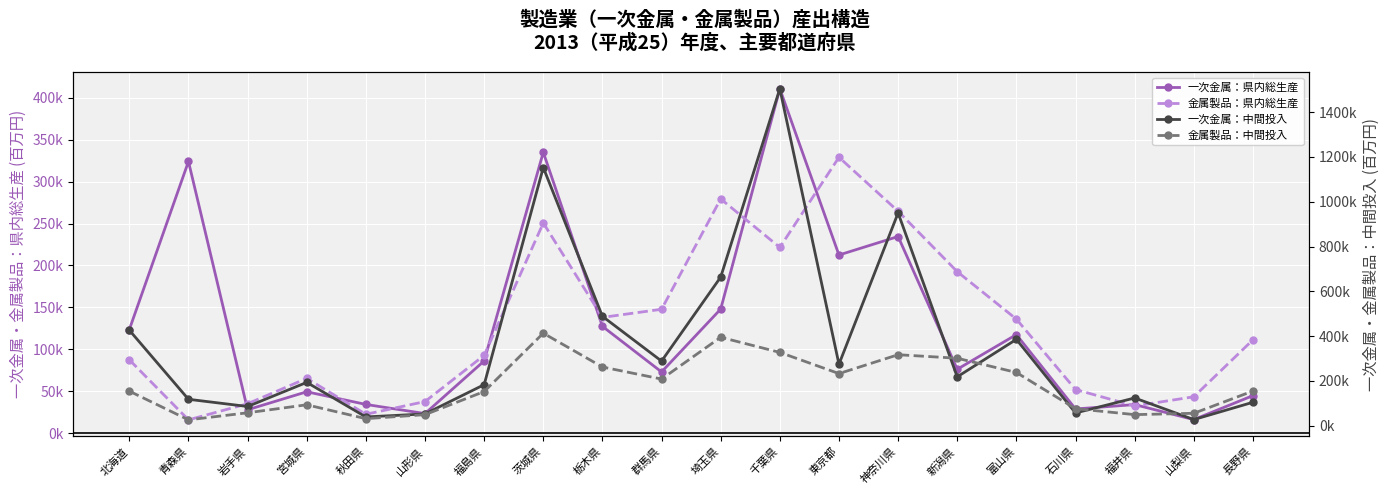

How many interior local peaks does the 一次金属：中間投入 series have?

6